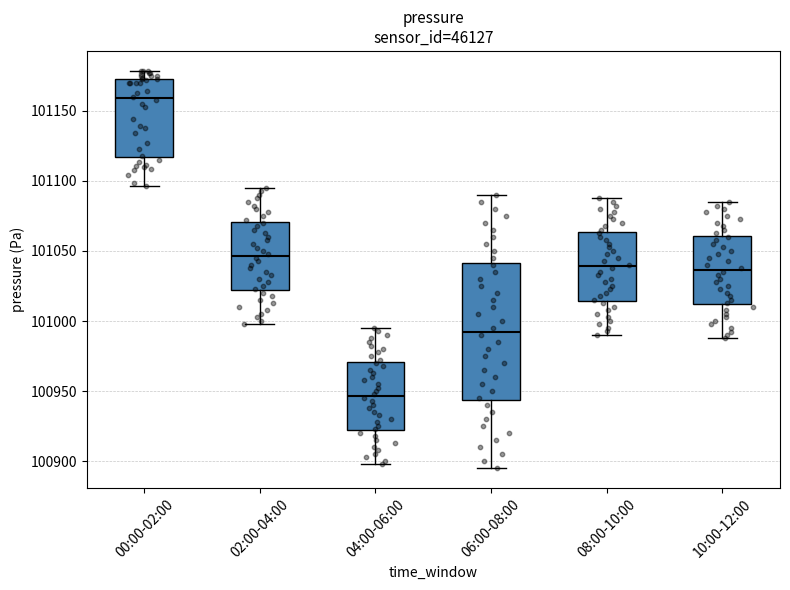

Which box is the tallest, from its lower edge to its upper edge?

06:00-08:00